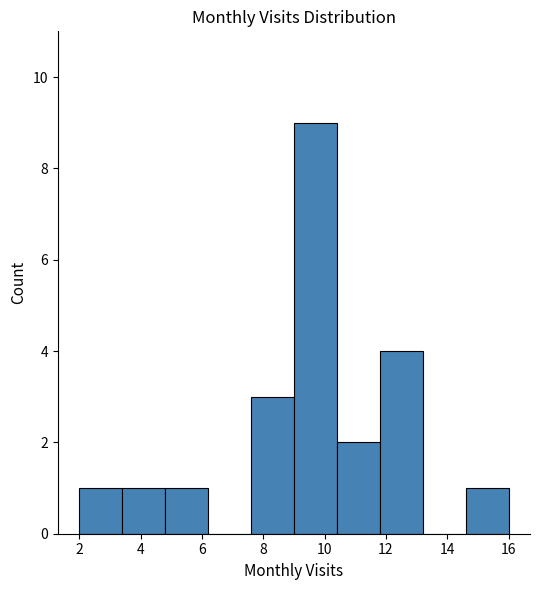

Reading left to right, transcribe this chart: for each bar, give the range it covers on the x-axis and its height. The values are not printed on the chart, so give them approximately, as read against the axis.

2.0 to 3.4: 1
3.4 to 4.8: 1
4.8 to 6.2: 1
6.2 to 7.6: 0
7.6 to 9.0: 3
9.0 to 10.4: 9
10.4 to 11.8: 2
11.8 to 13.2: 4
13.2 to 14.6: 0
14.6 to 16.0: 1